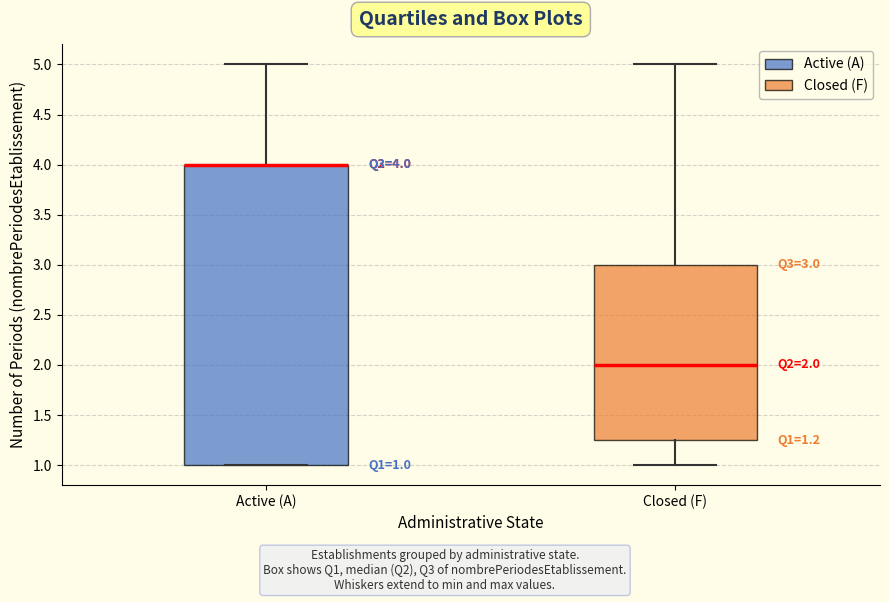

Which box is the tallest, from its lower edge to its upper edge?

Active (A)